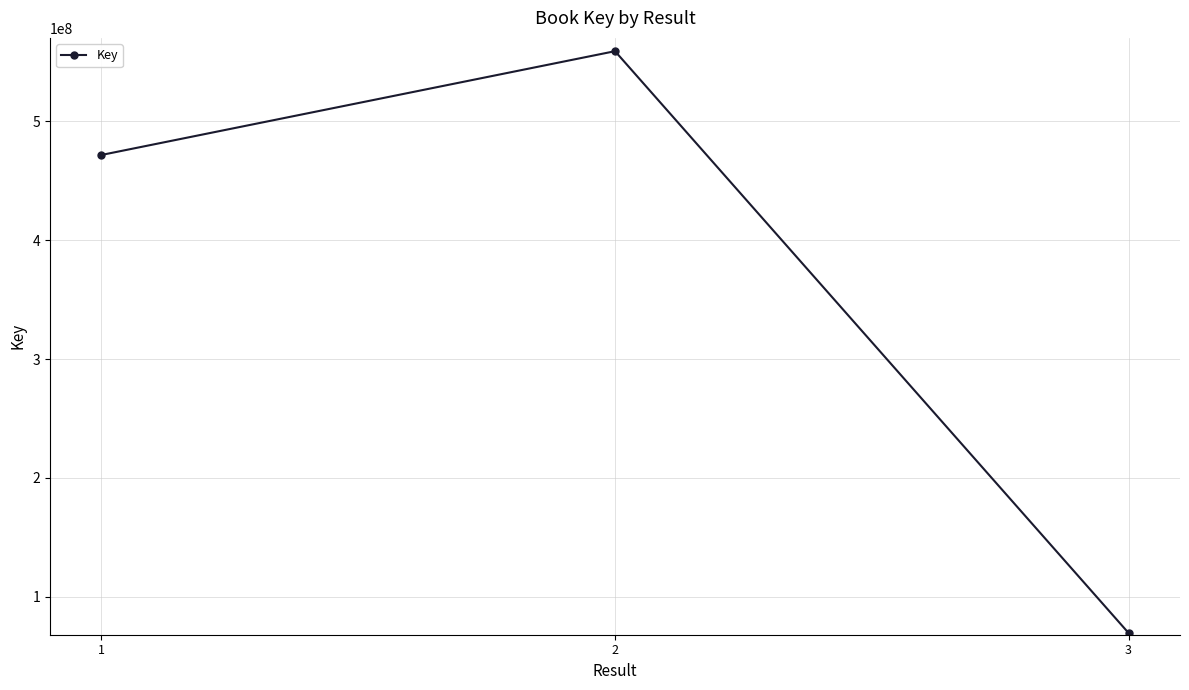

How many lines are shown in the chart?

1